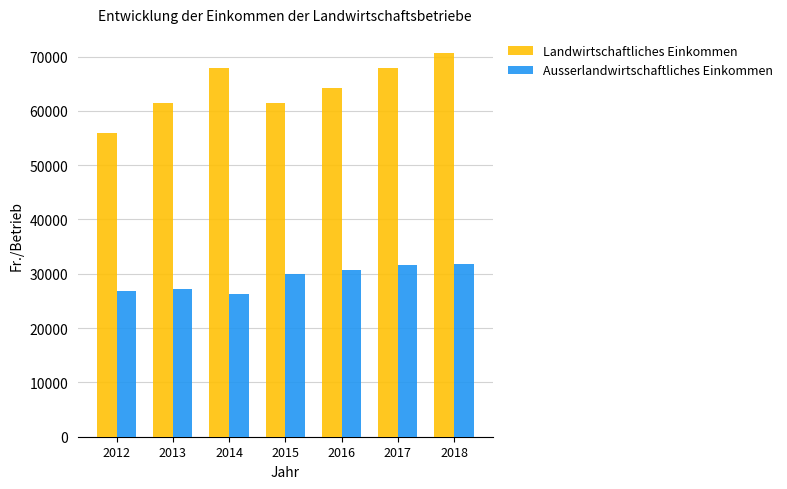

What is the average value of the Landwirtschaftliches Einkommen series?

64186.5